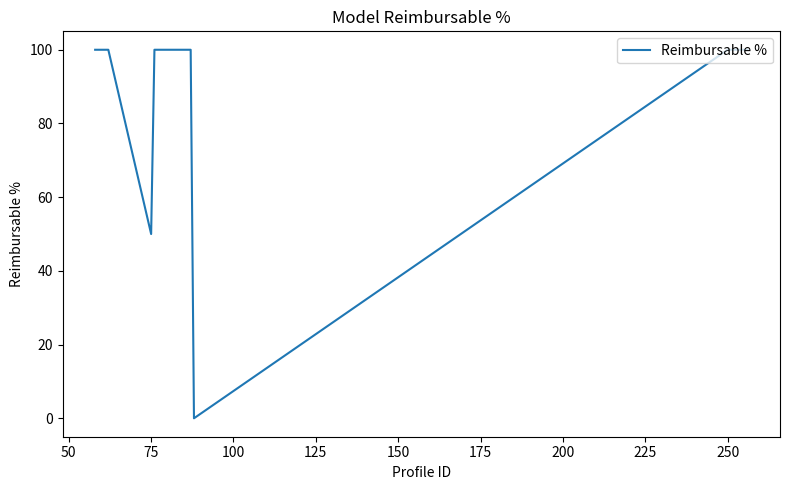

What is the difference between the maximum and minimum values?

100